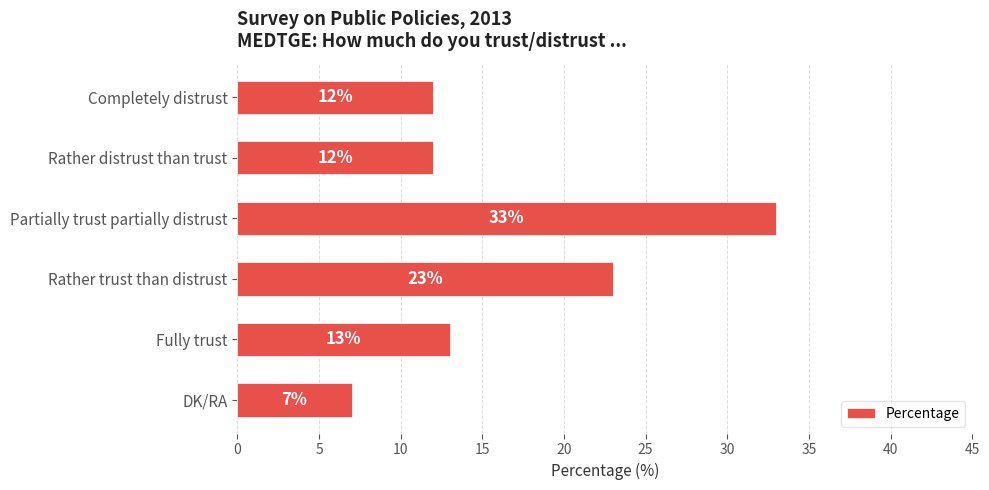

What is the maximum value shown in the chart?

33